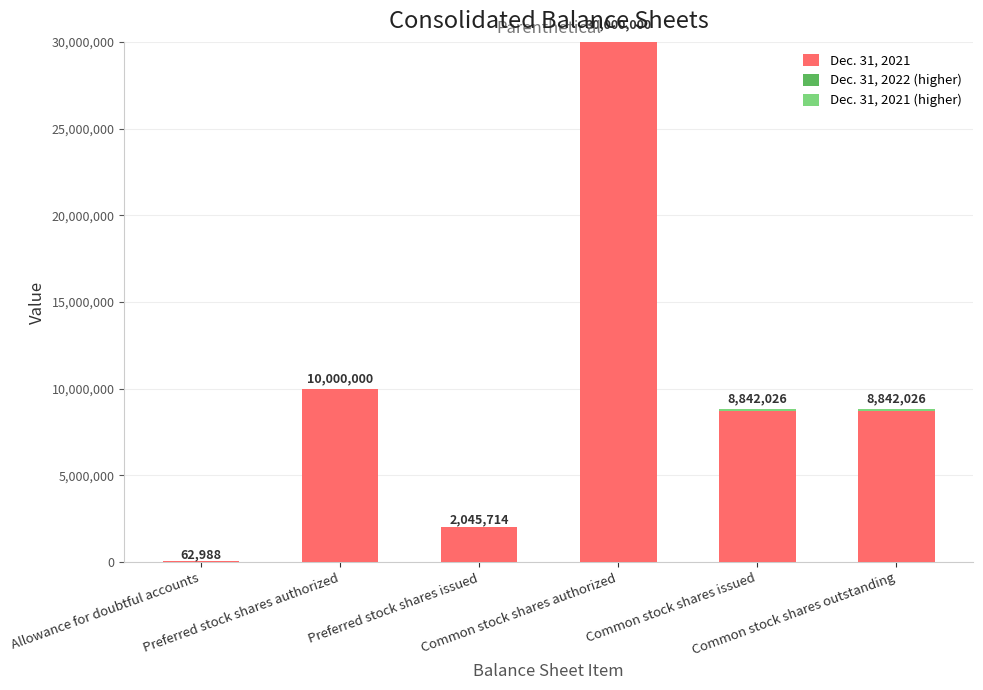

Count the number of categories in the chart.

6